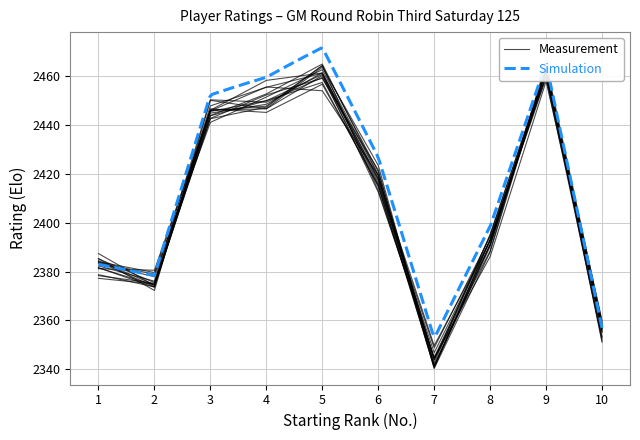

Is it true that the value at Naumkin Igor is 640?

False